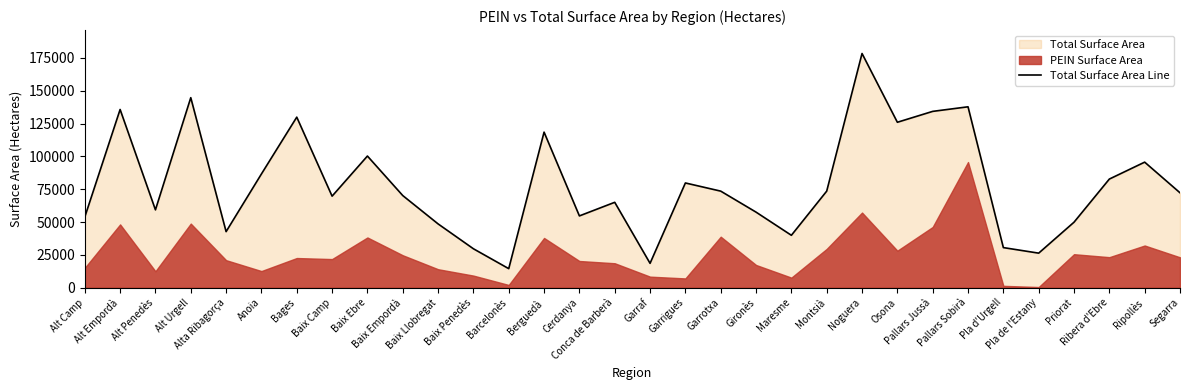

What is the maximum value shown in the chart?

178406